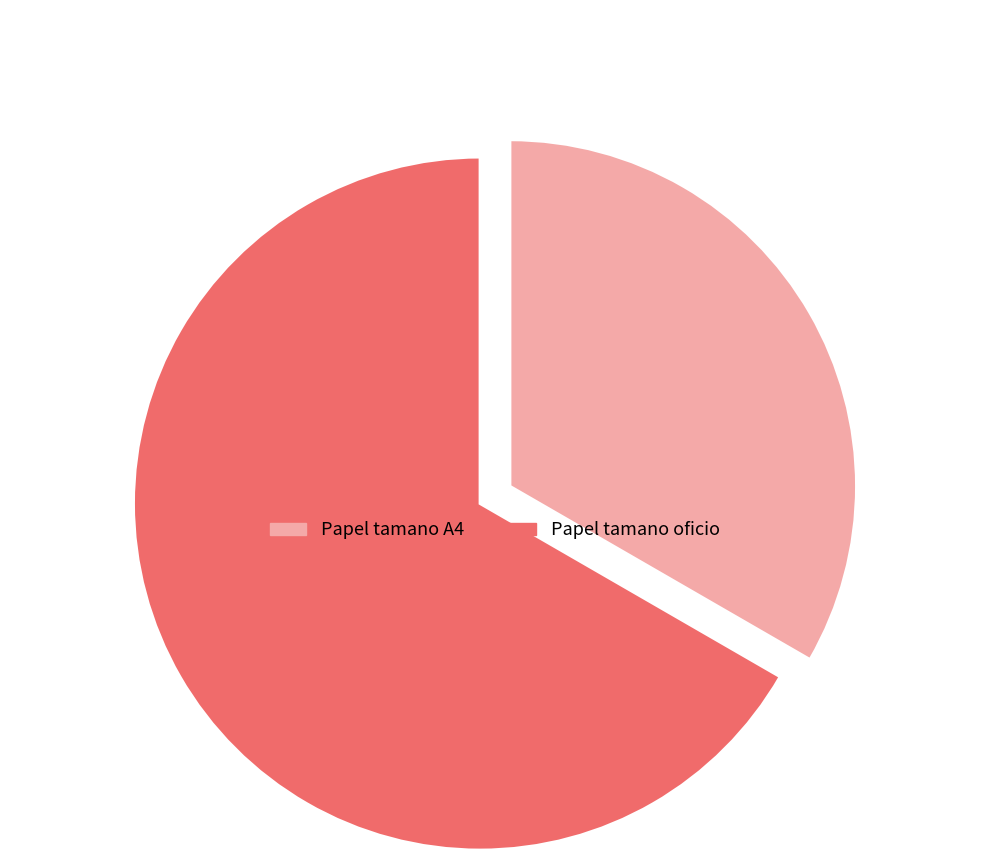

Does any single category account for the majority?

Yes